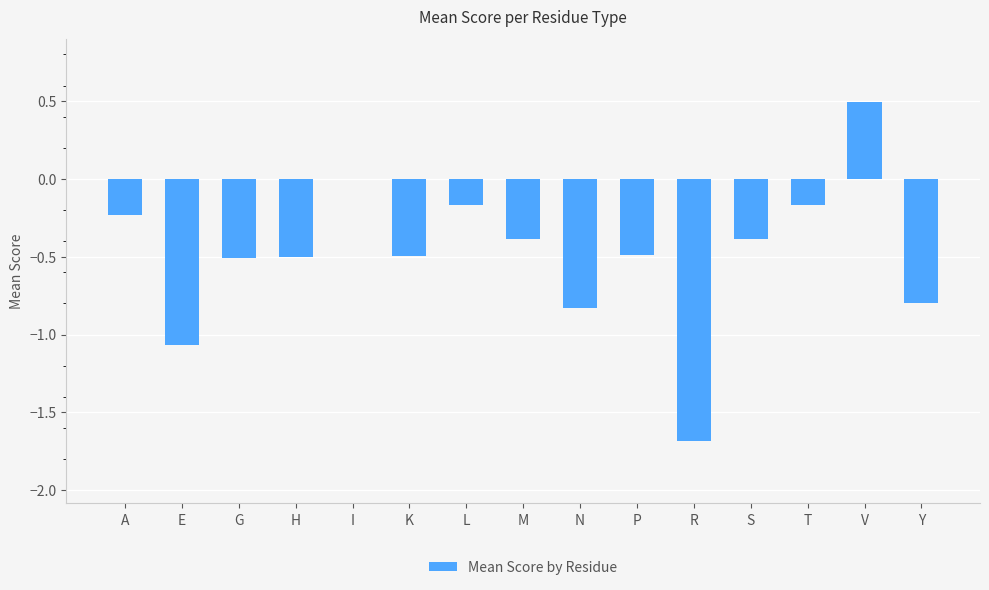

How many categories are shown in the chart?

15